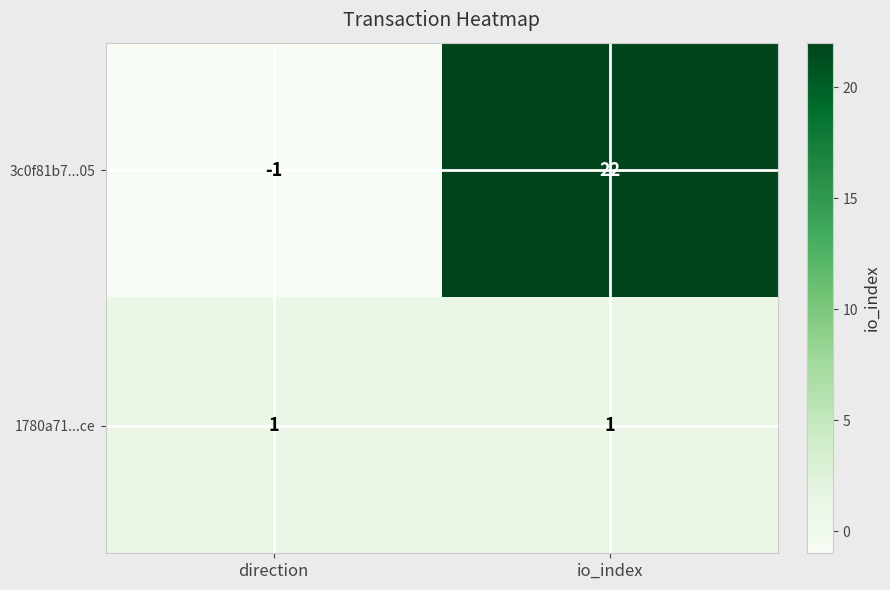

Is it true that 1780a71...ce equals 1 at direction?

True